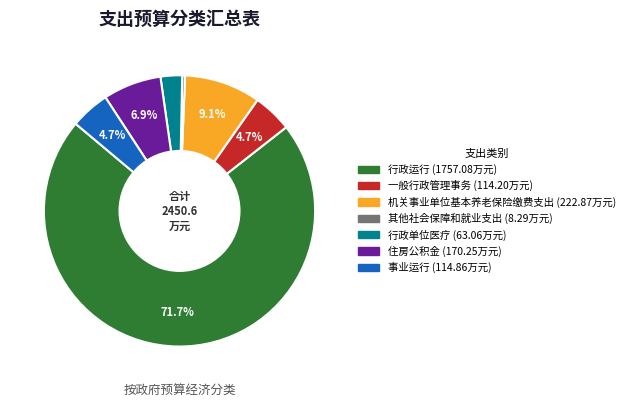

Does any single category account for the majority?

Yes